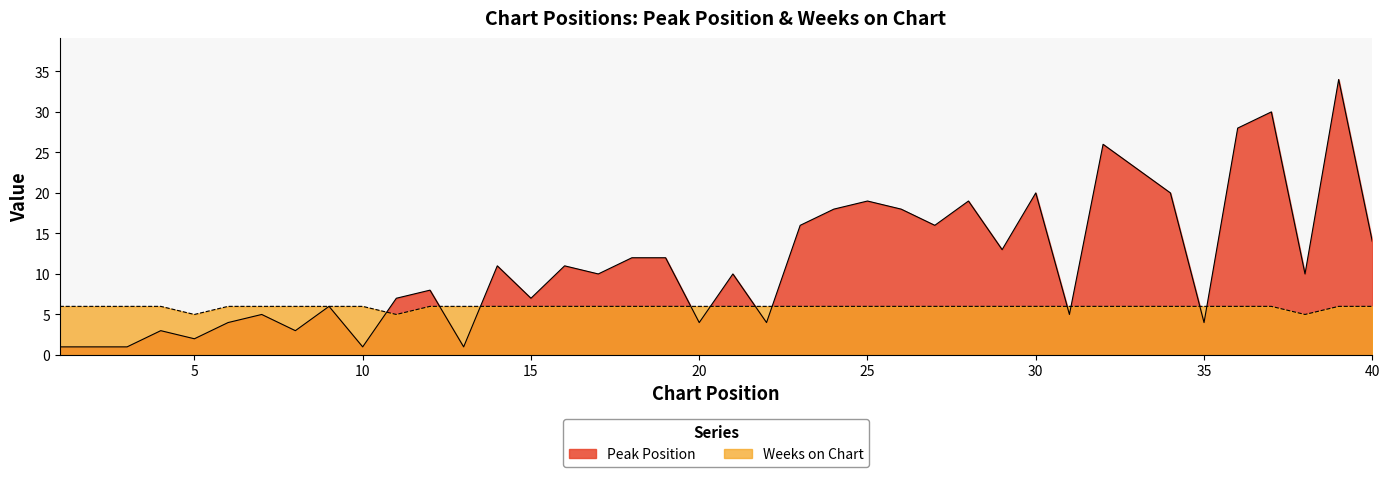

What is the sum of the Weeks on Chart values at 10 and 34?

12